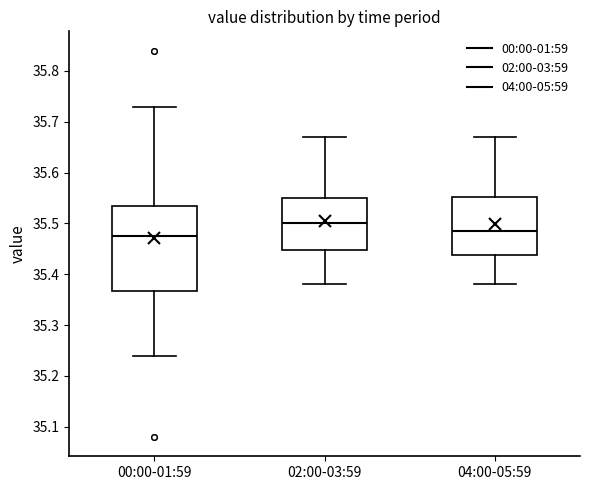

Reading left to right, read every box against the y-axis: the position of its median line, the range the box covers, and the ends of its whiskers. The values are not printed on the chart, so give them approximately, as read against the axis.

00:00-01:59: median 35.48, box 35.37 to 35.54, whiskers 35.24 to 35.73
02:00-03:59: median 35.50, box 35.45 to 35.55, whiskers 35.38 to 35.67
04:00-05:59: median 35.49, box 35.44 to 35.55, whiskers 35.38 to 35.67